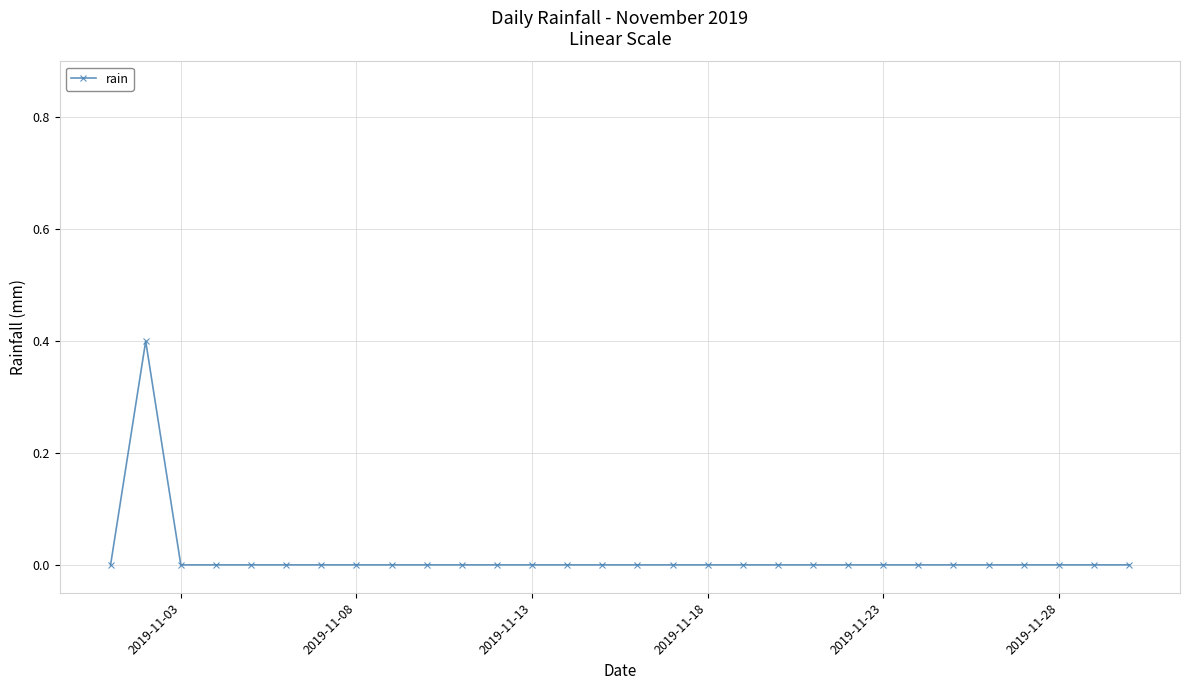

What is the maximum value shown in the chart?

0.4